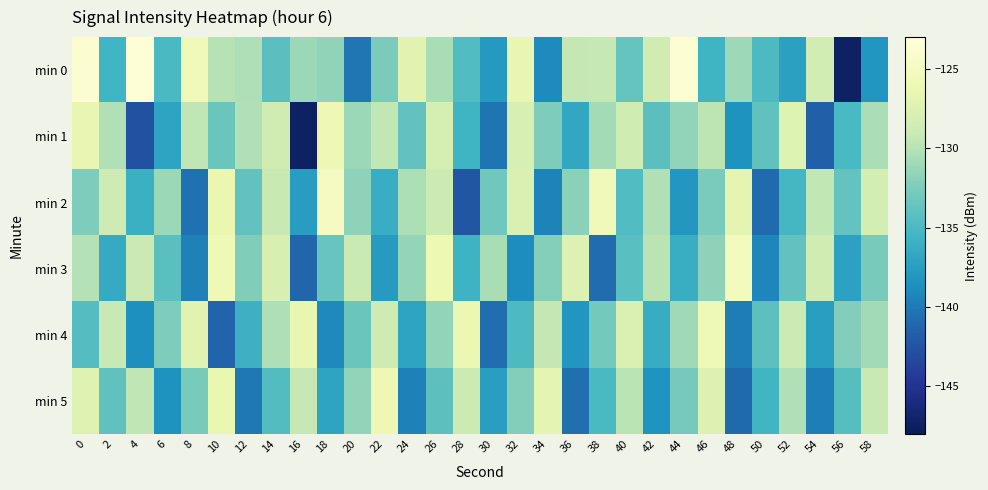

Rank the series at 42 from lowest to highest value.

min 5, min 4, min 1, min 2, min 3, min 0